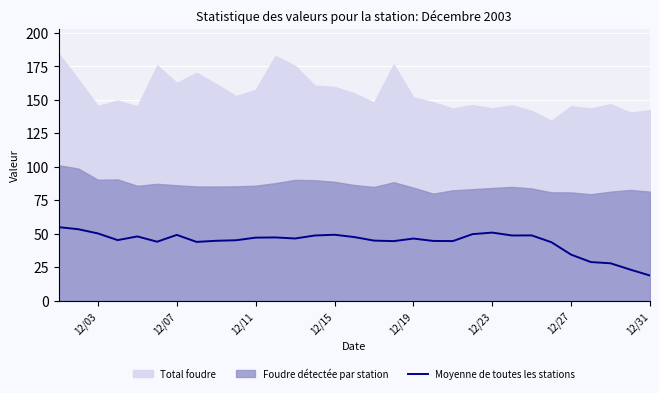

Is it true that Moyenne de toutes les stations equals 34.4 at 12/27?

True